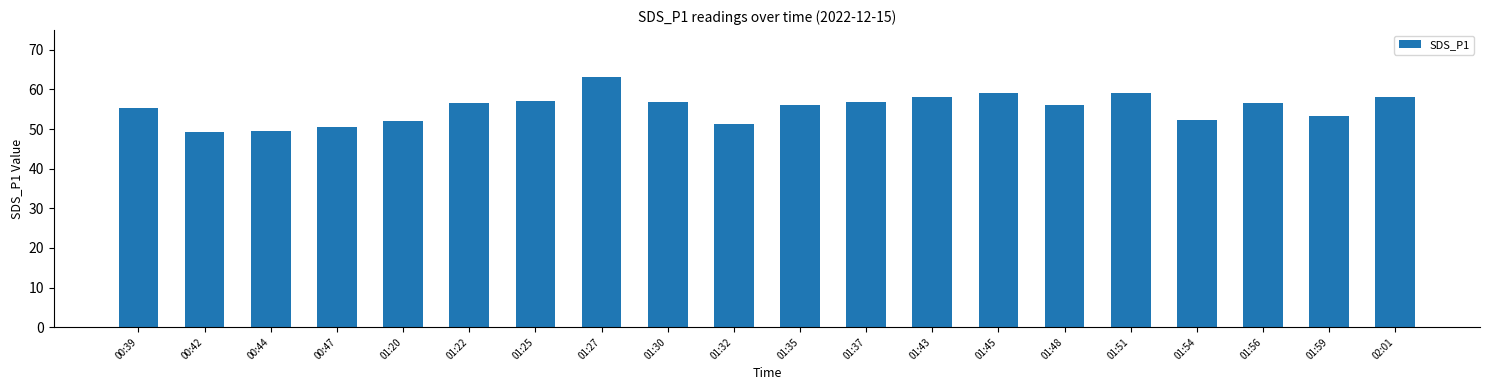

What is the difference between the values at 01:37 and 01:59?

3.6